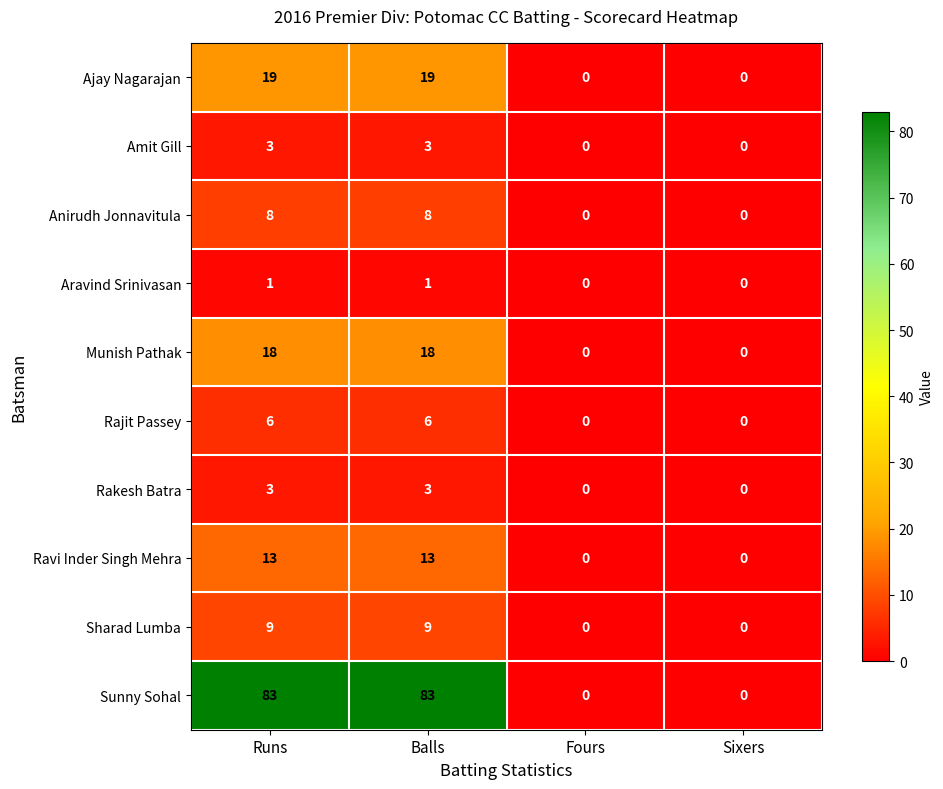

Which series changed the most between Runs and Sixers?

Sunny Sohal